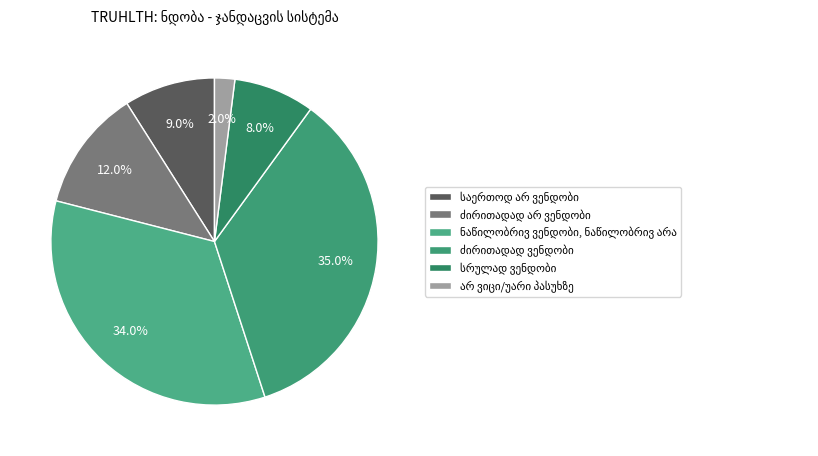

Which slice is the smallest?

არ ვიცი/უარი პასუხზე